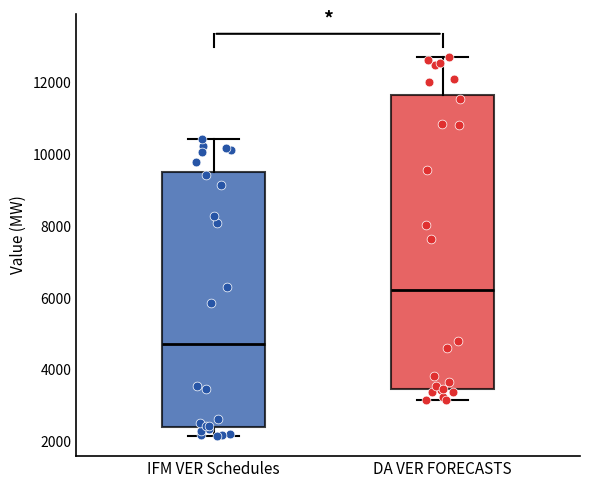

Where does the median line of the box for IFM VER Schedules sit on the y-axis? The values are not printed on the chart, so give them approximately, as read against the axis.

4800